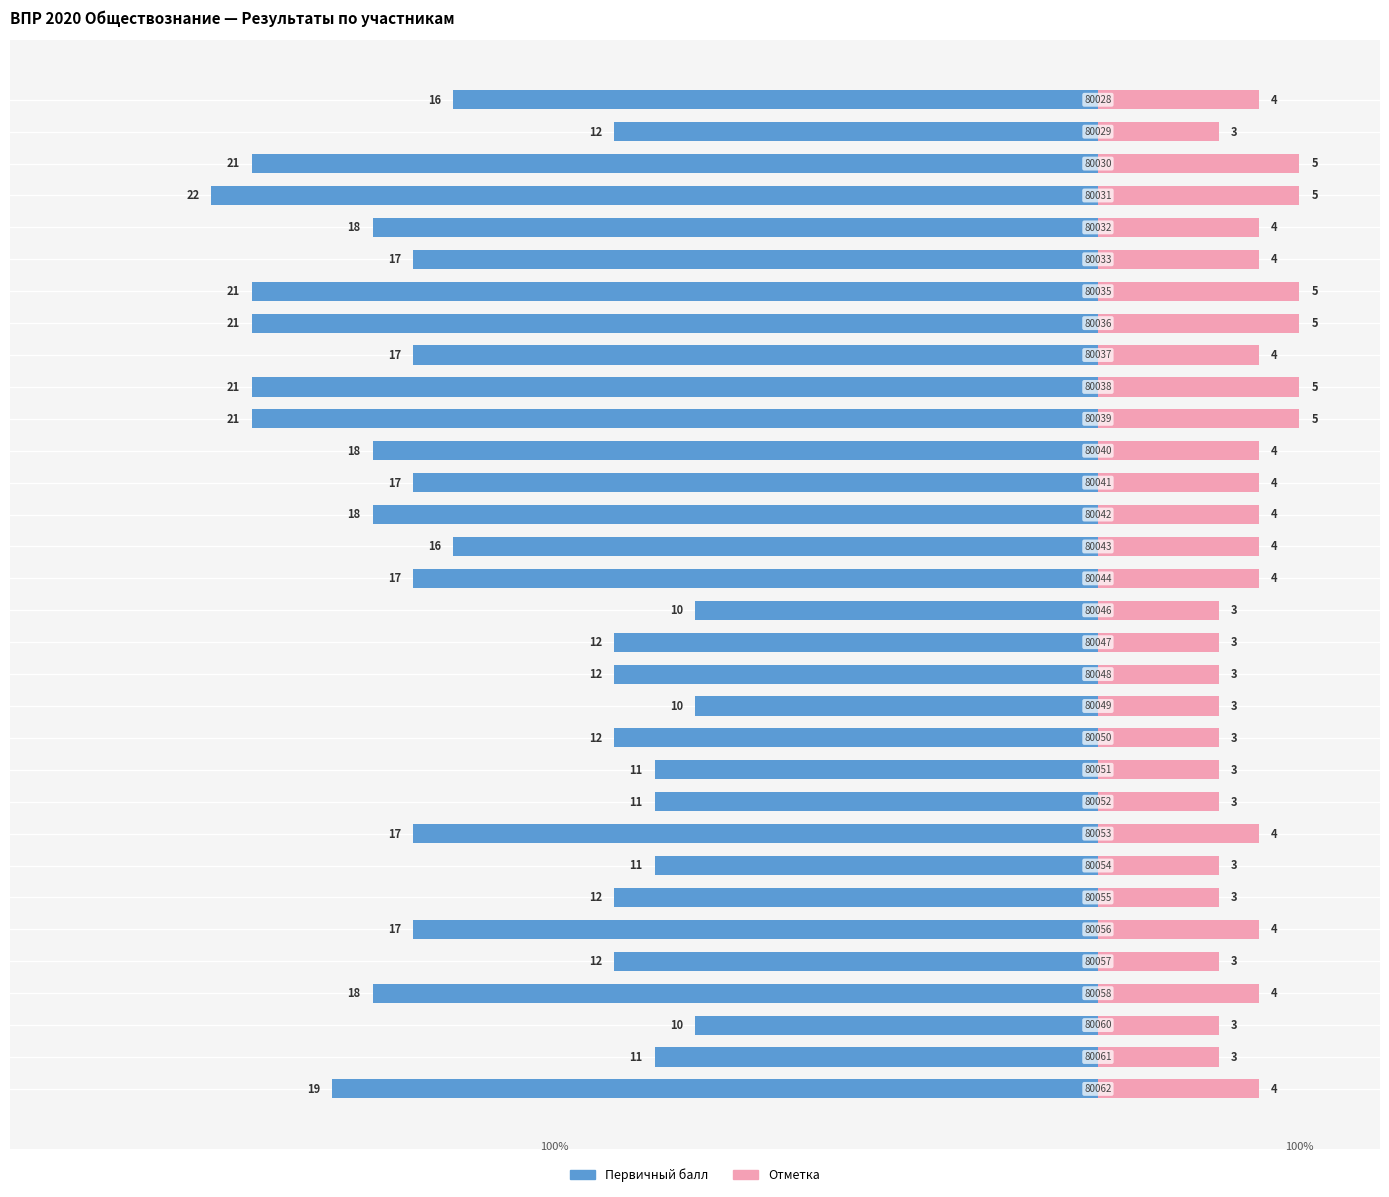

What is the difference between the maximum and minimum values in the Отметка series?

2